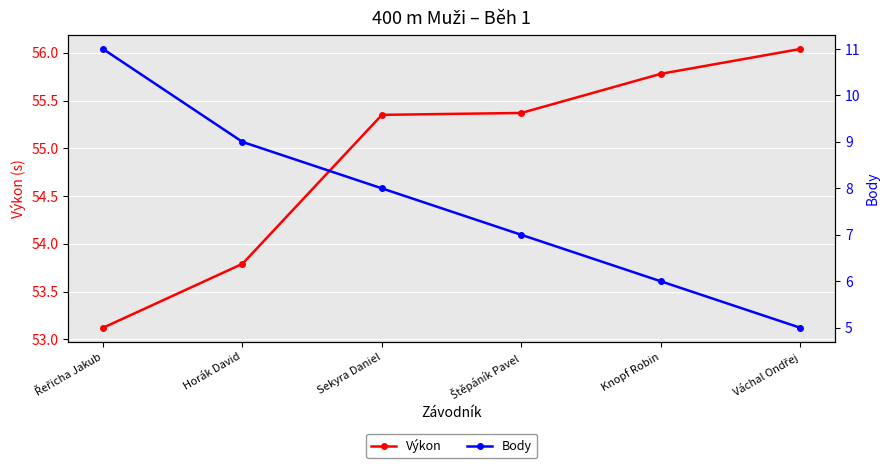

Which series has the largest total across all categories?

Výkon